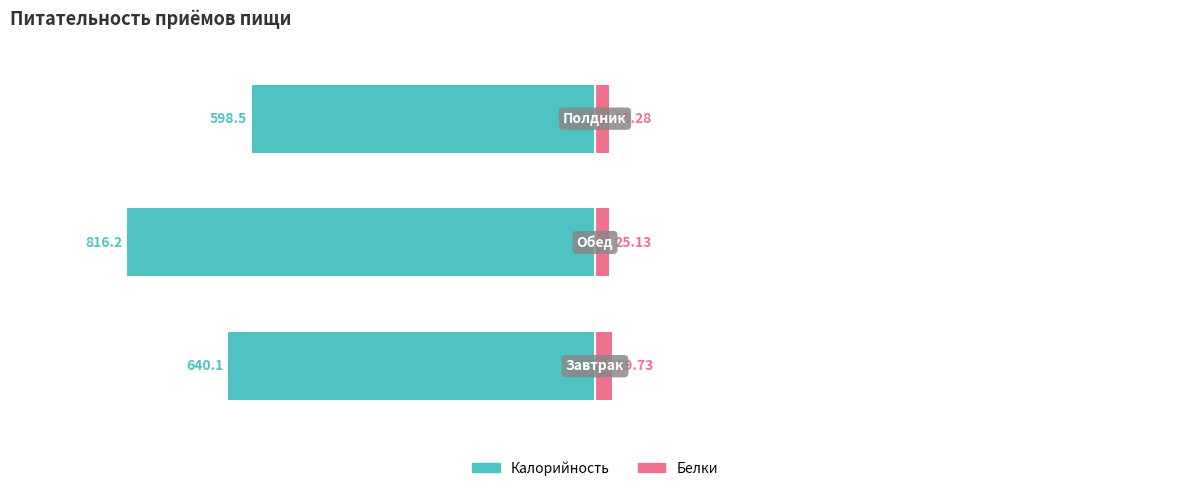

What are all the series names shown in the legend?

Калорийность, Белки